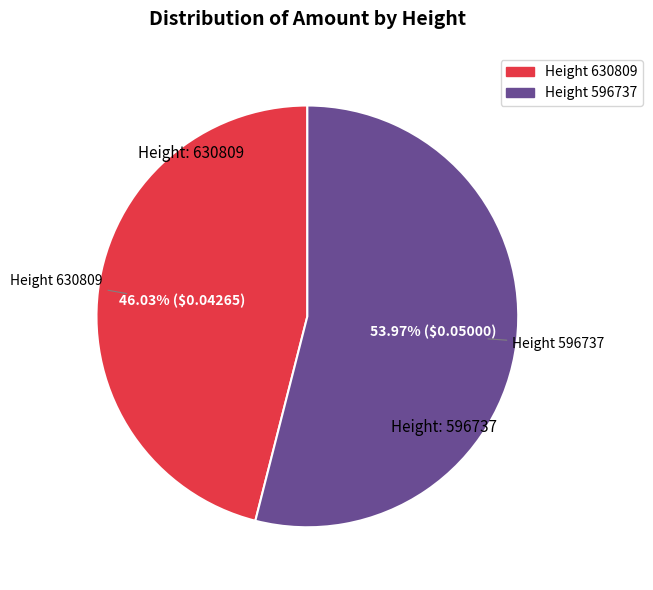

Is there a majority slice in this chart?

Yes